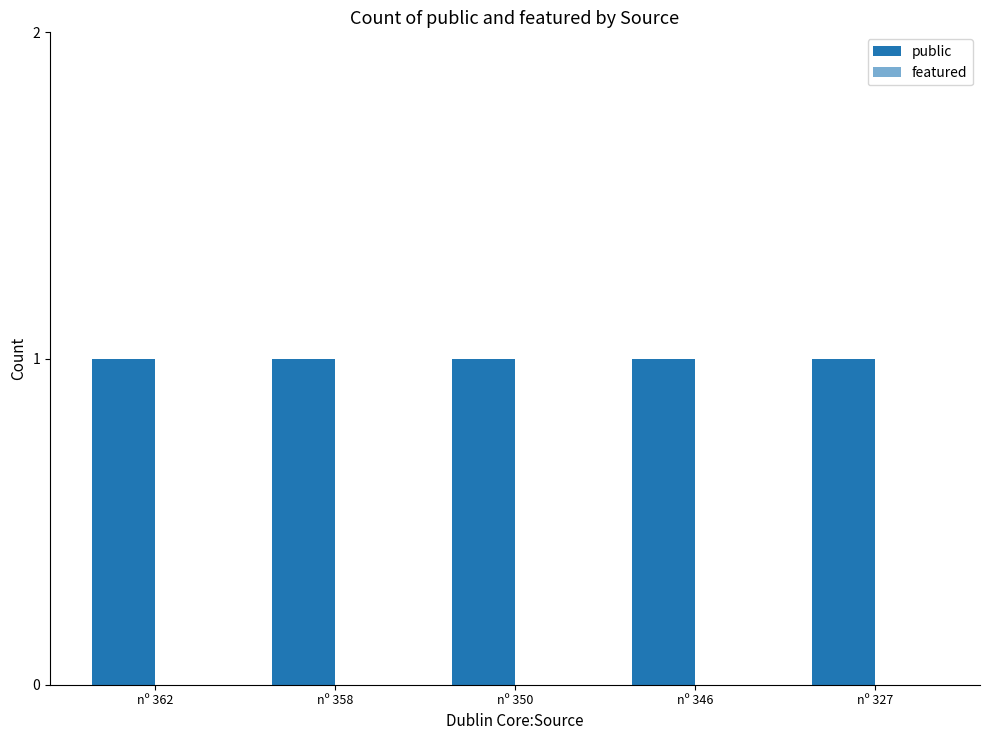

Is the value of public at nº 327 greater than the value of featured at nº 346?

Yes